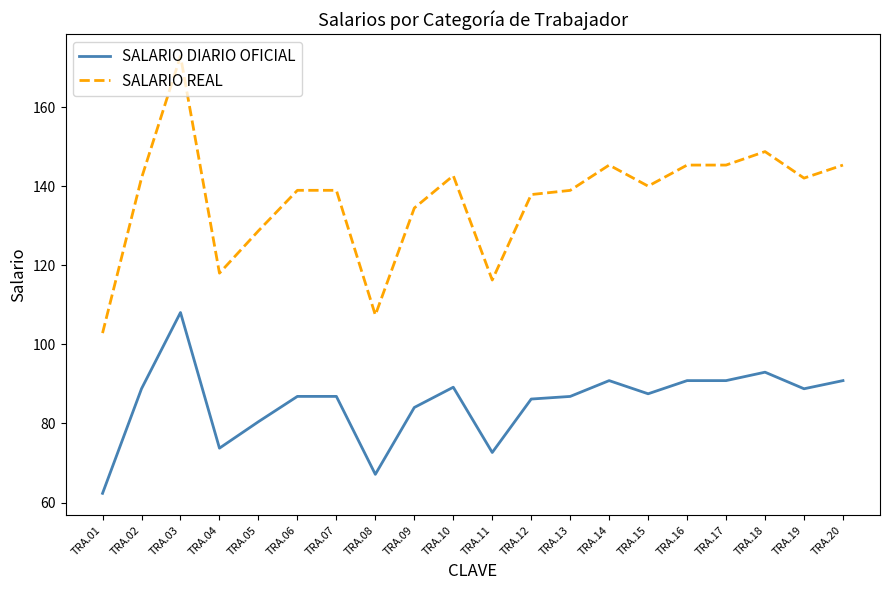

What is the approximate value of SALARIO REAL at TRA.07?

138.9